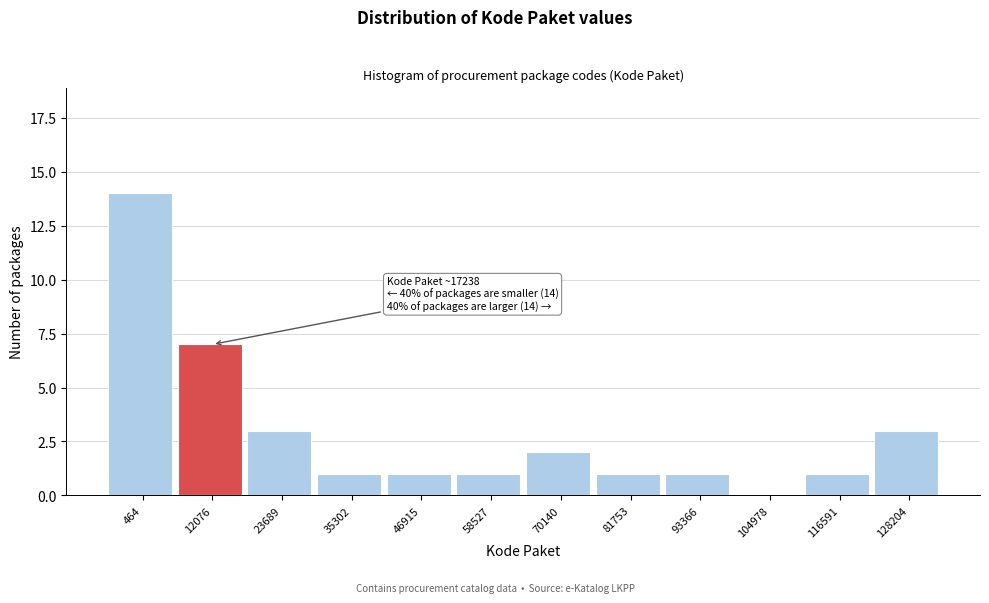

Reading left to right, what are all the values shown in this chart?

464=14	12076=7	23689=3	35302=1	46915=1	58527=1	70140=2	81753=1	93366=1	104978=0	116591=1	128204=3